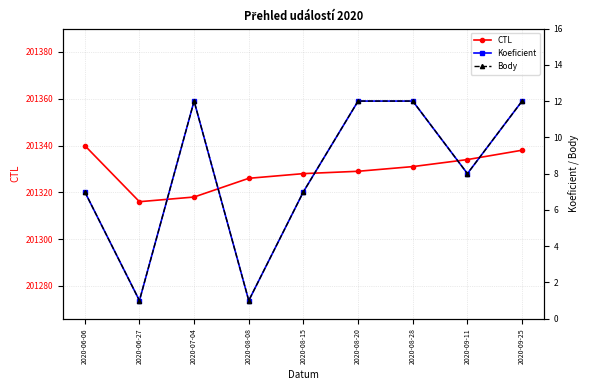

What is the difference between the maximum and second lowest values in the CTL series?

22